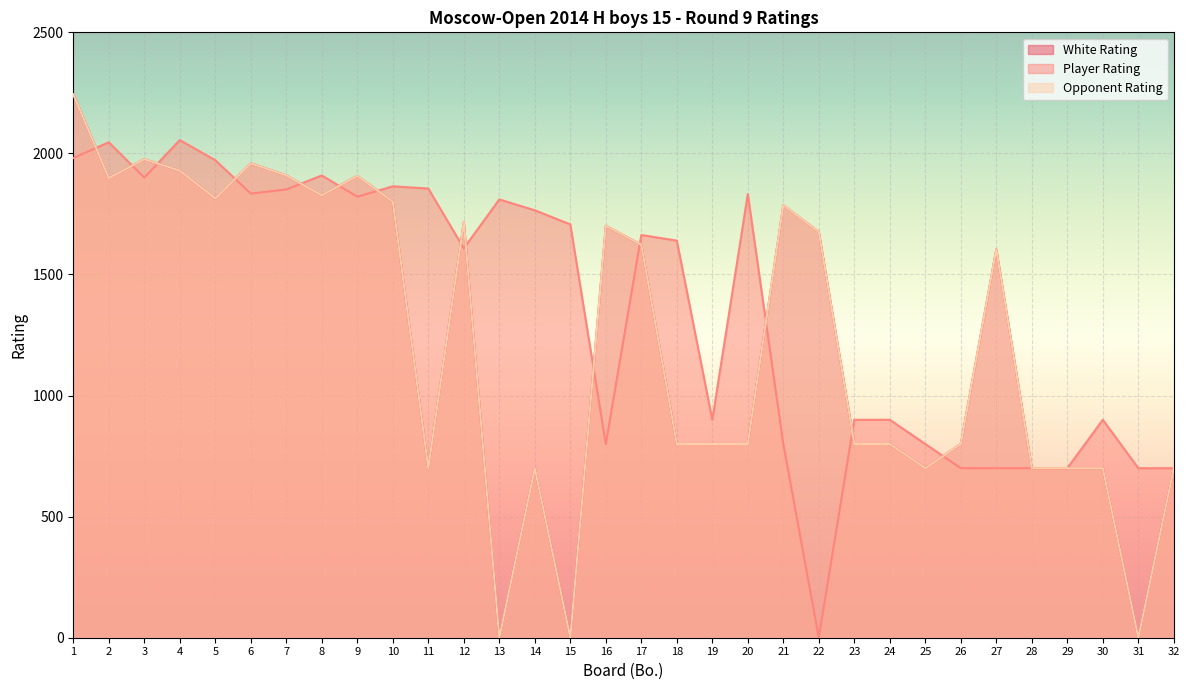

How many interior local peaks does the Opponent Rating series have?

8